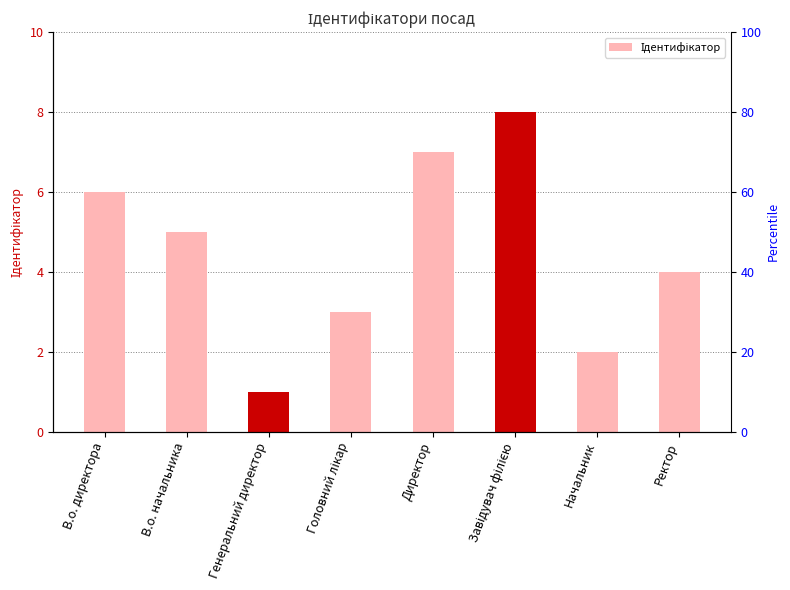

What is the sum of the values at В.о. начальника and Генеральний директор?

6